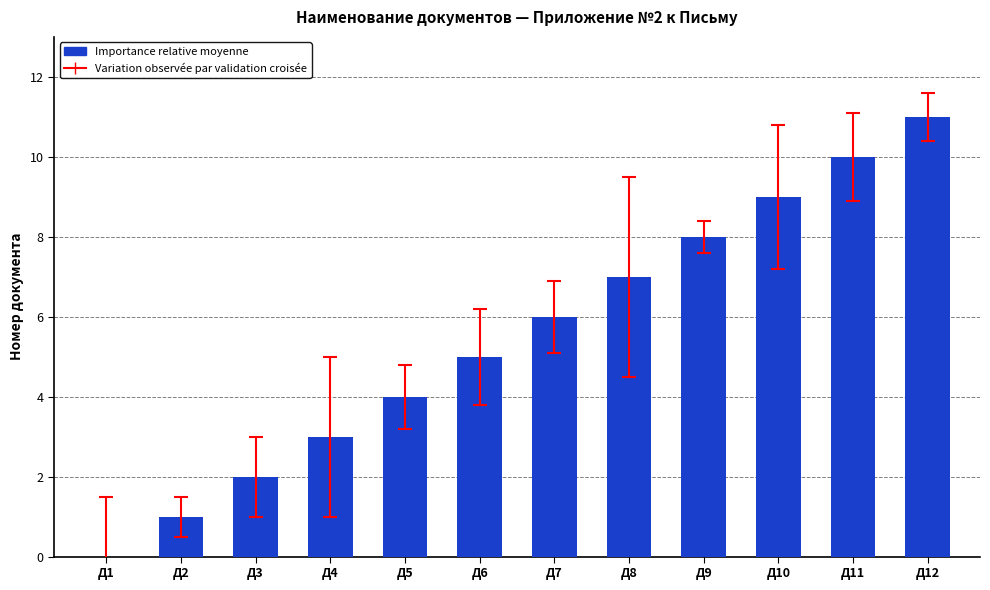

Are the bars horizontal?

No